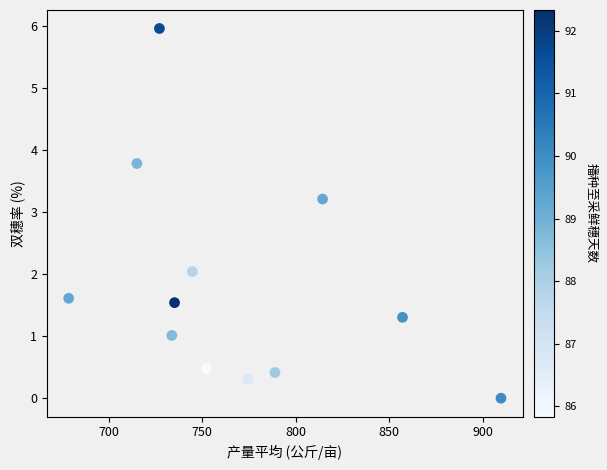

What is the average X value?

769.3